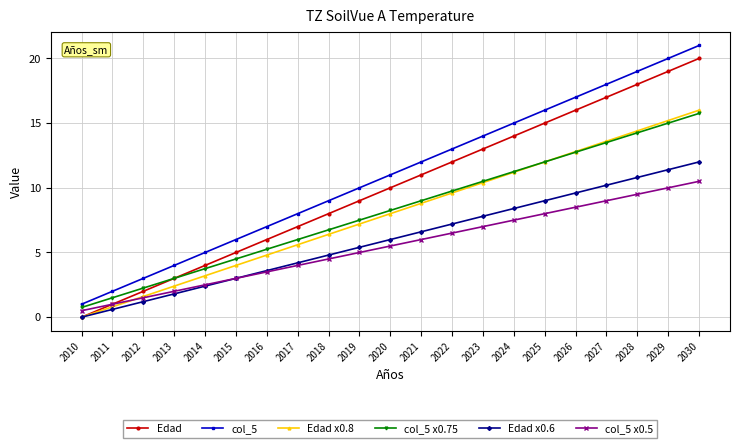

How many positive values does the Edad x0.8 series have?

20